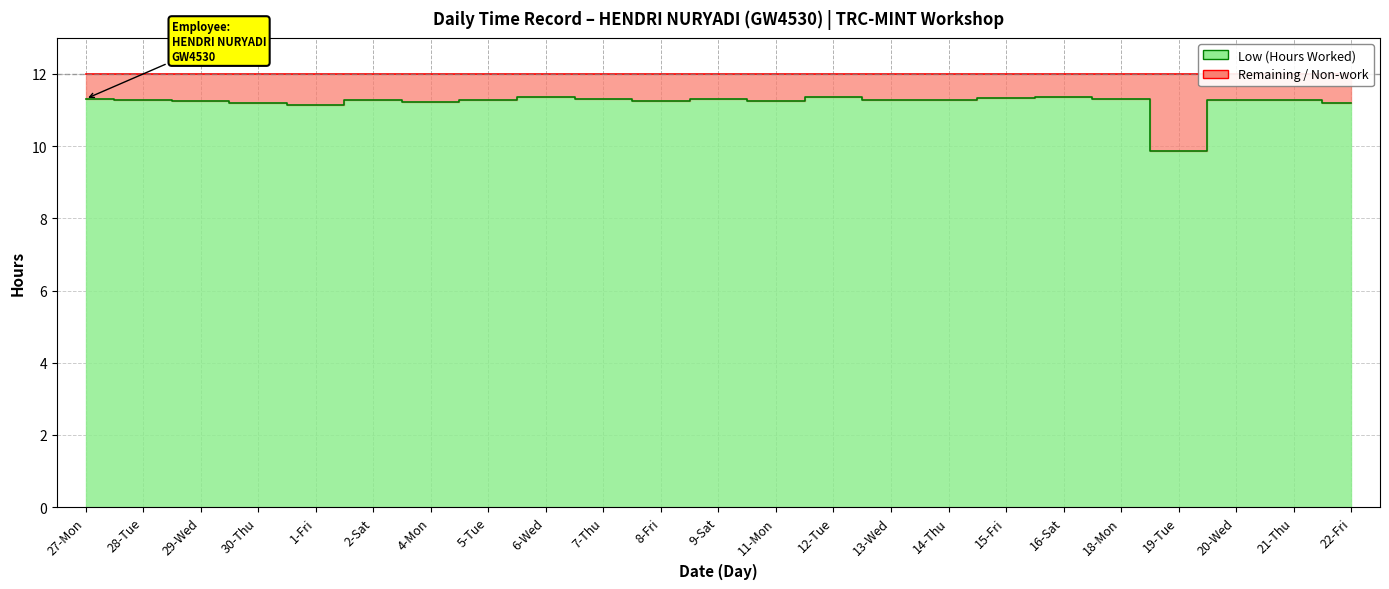

Reading left to right, list all the values displayed in this chart.

11.3	11.3	11.3	11.2	11.2	11.3	11.2	11.3	11.3	11.3	11.3	11.3	11.3	11.4	11.3	11.3	11.3	11.4	11.3	9.9	11.3	11.3	11.2